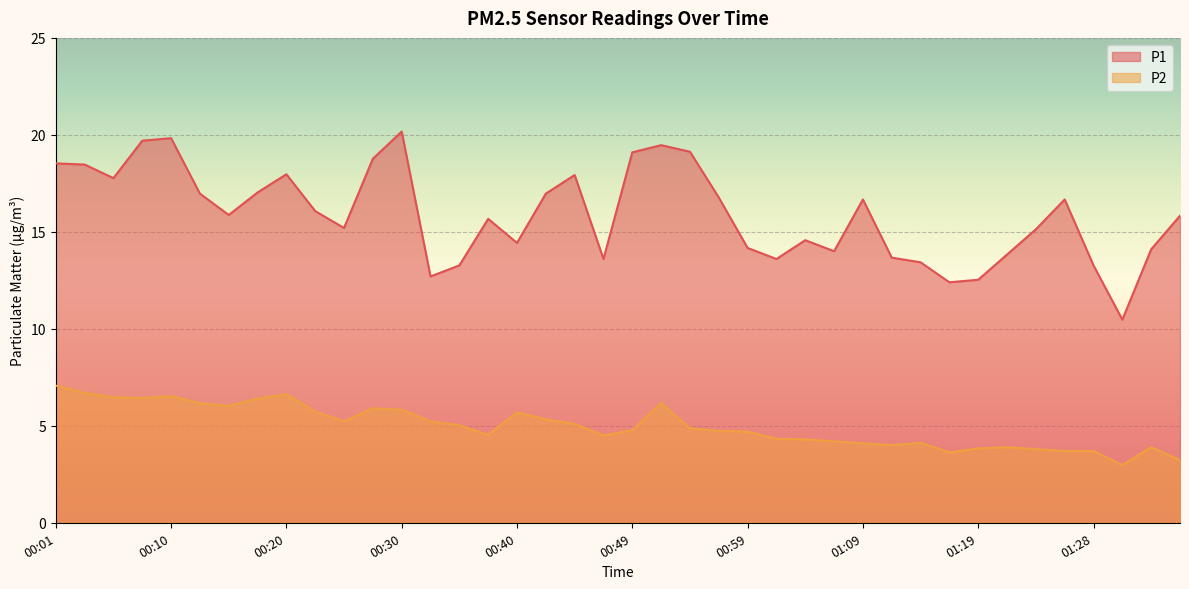

Count the number of data series in this chart.

2